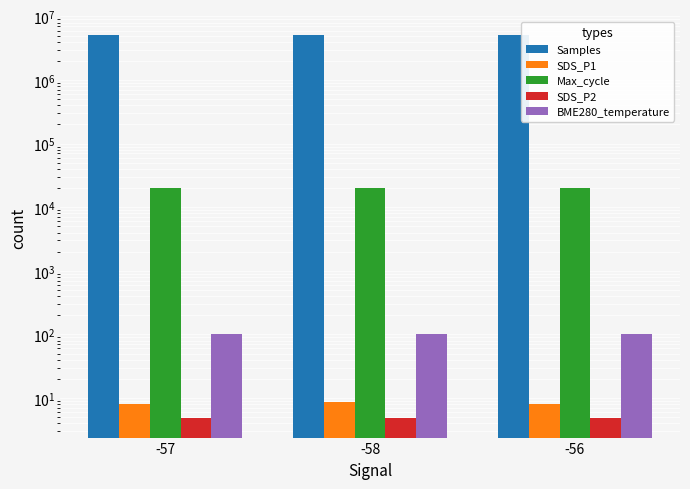

Between -57 and -58, which series saw the biggest shift?

Samples